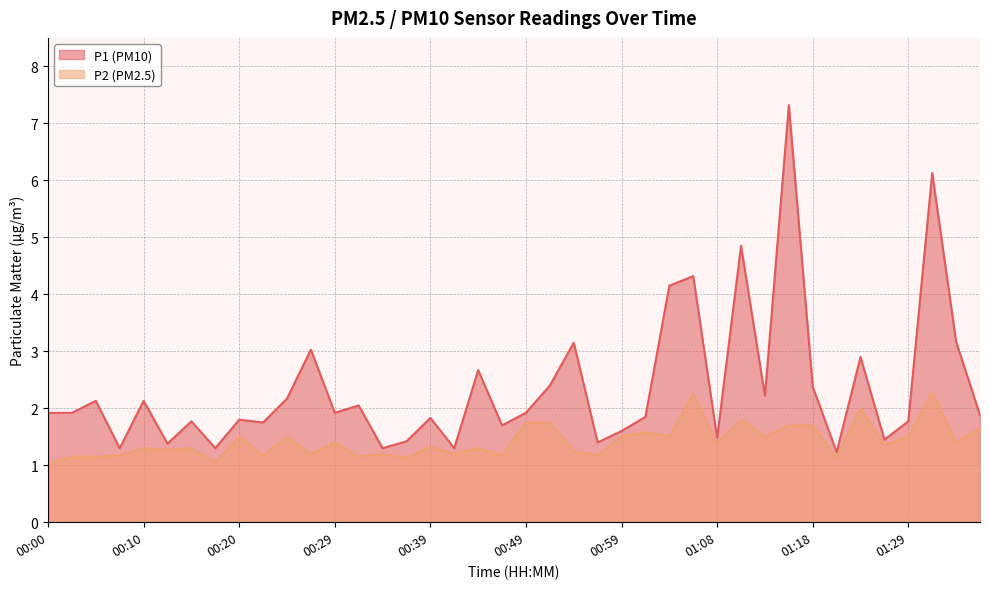

True or false: P2 and P1 intersect in this chart.

False